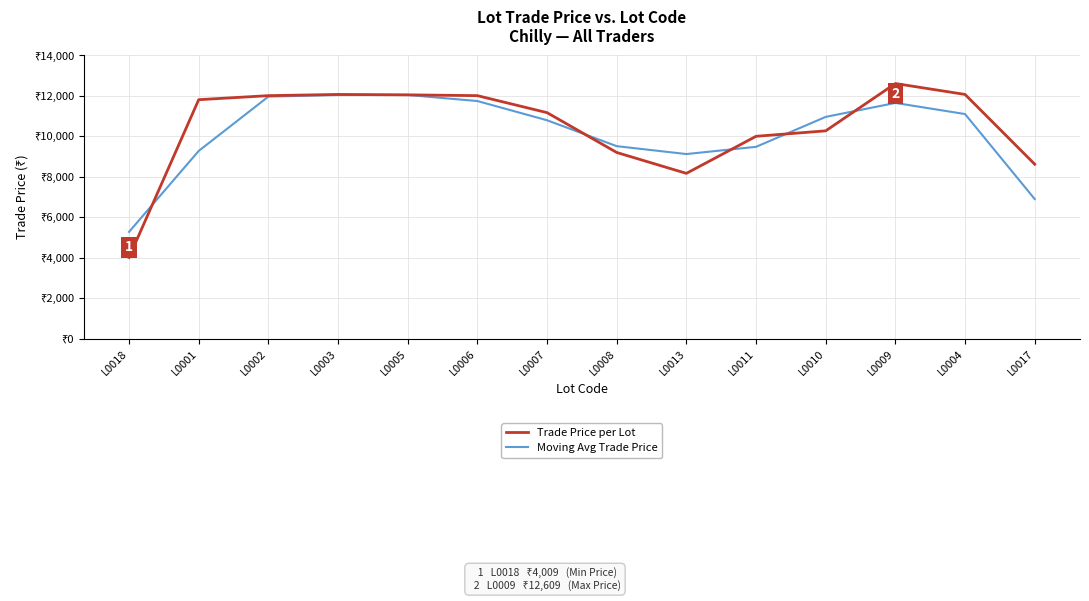

After their last crossing, which series has the higher values: Trade Price per Lot or Moving Avg Trade Price?

Trade Price per Lot